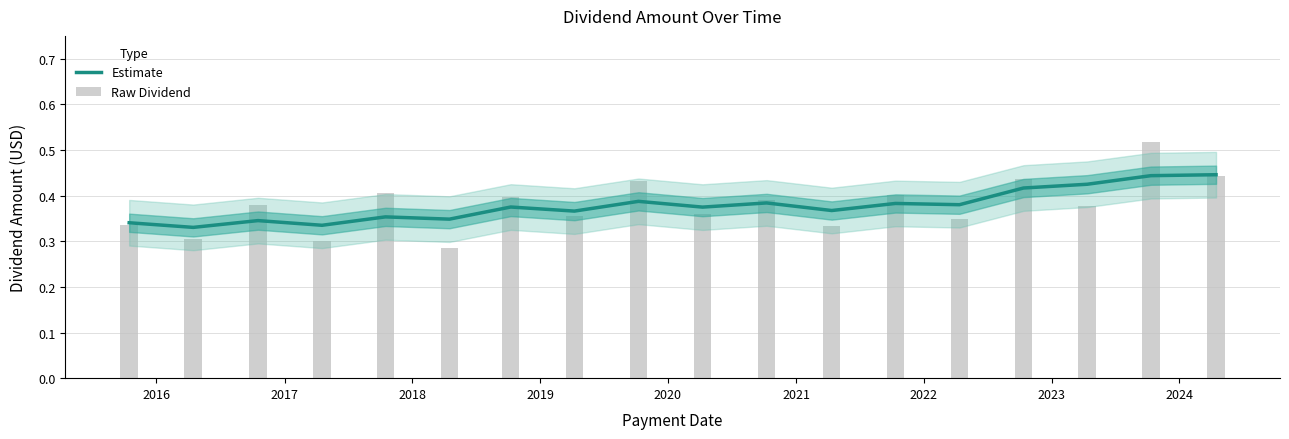

How many bars are there in each group?

2